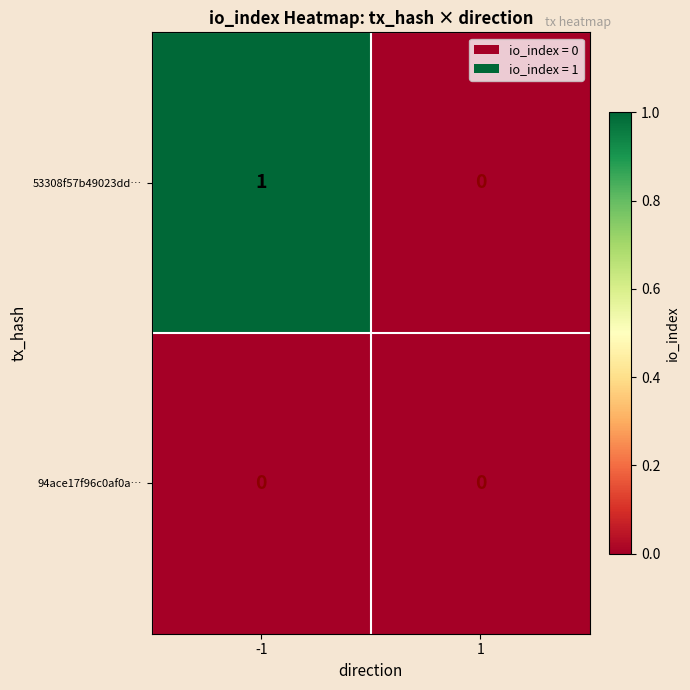

What is the difference between the highest and lowest values at -1?

1